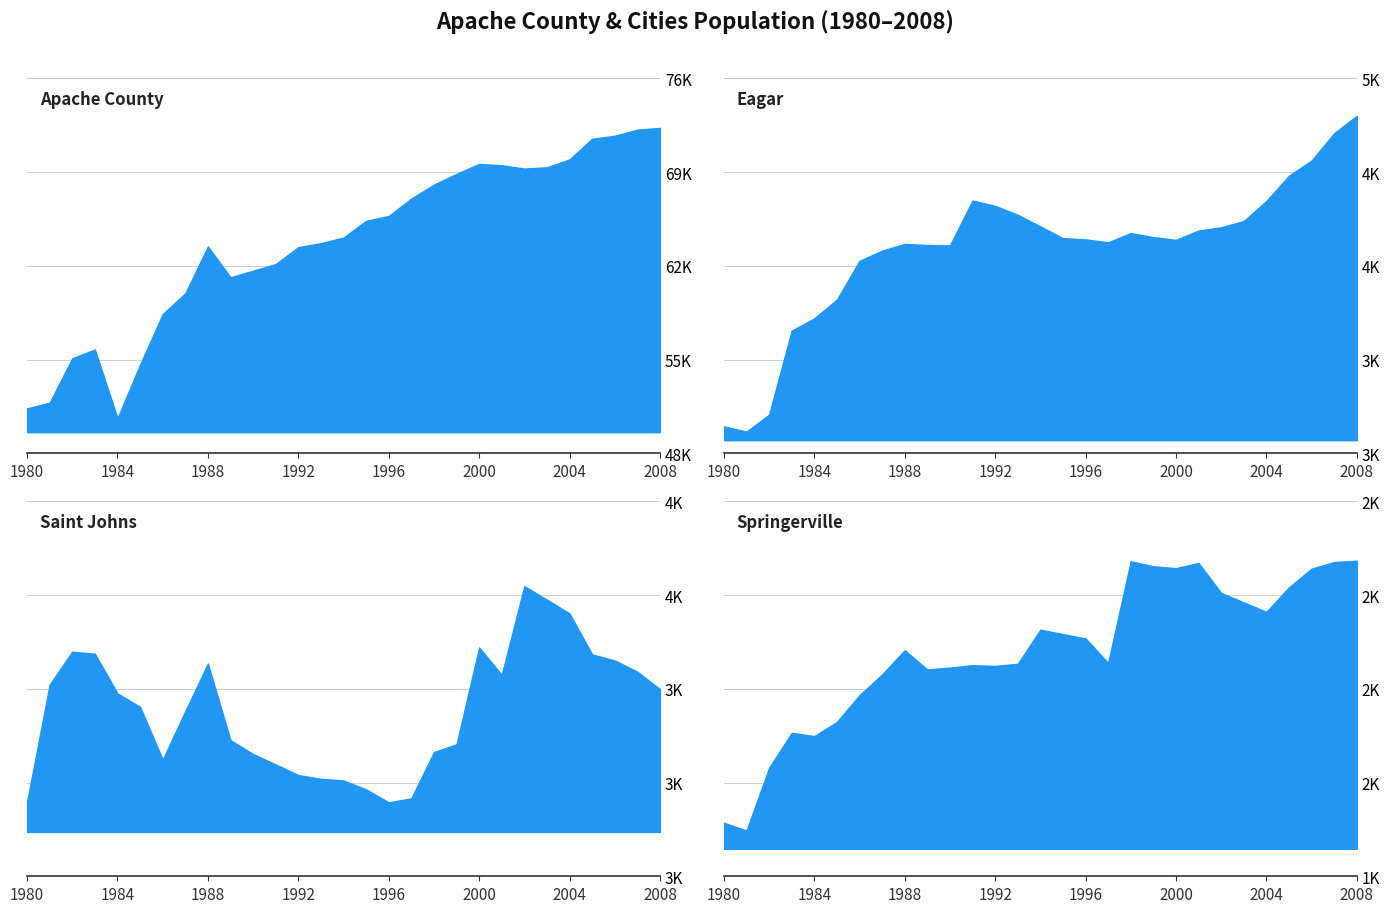

What is the approximate value of Eagar at 2008?

4848.4